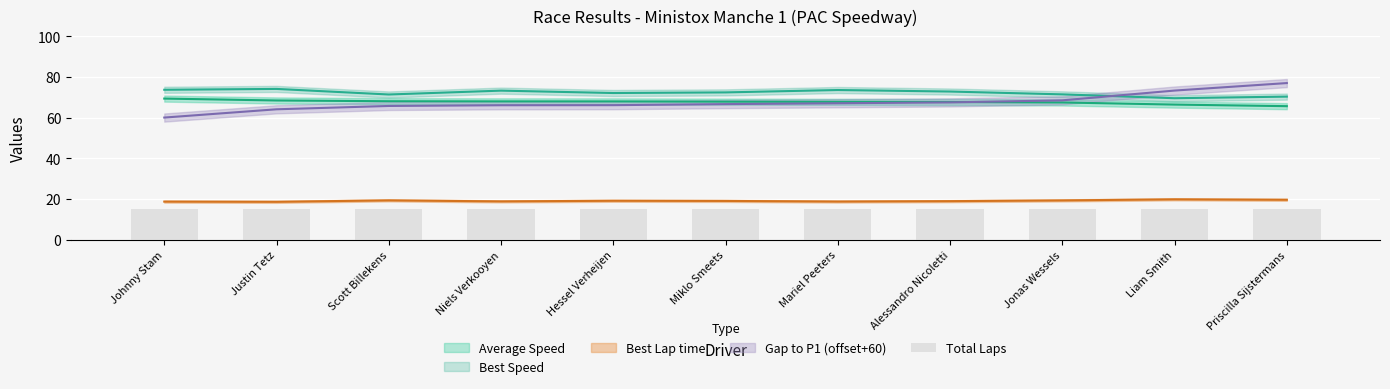

What is the difference between the maximum and minimum values in the Gap to P1 series?

16.9